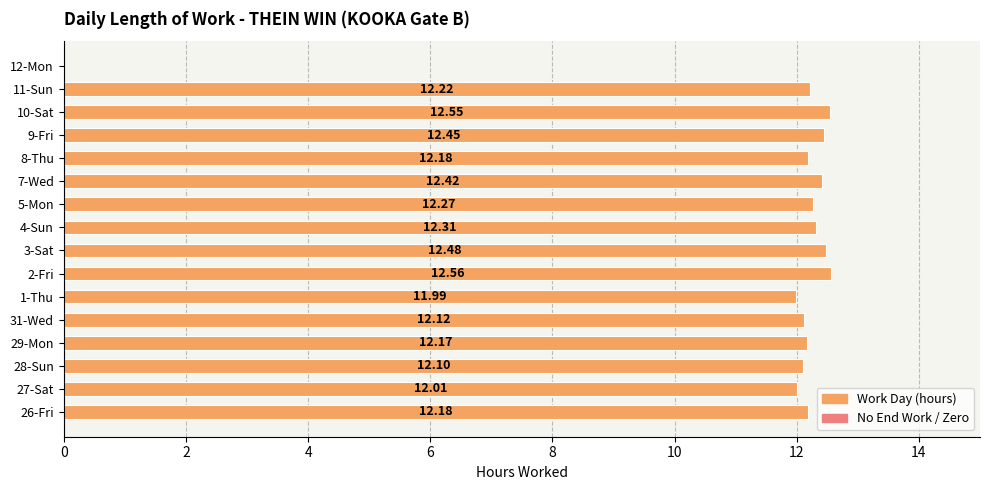

What is the change in value from 2-Fri to 5-Mon?

-0.3